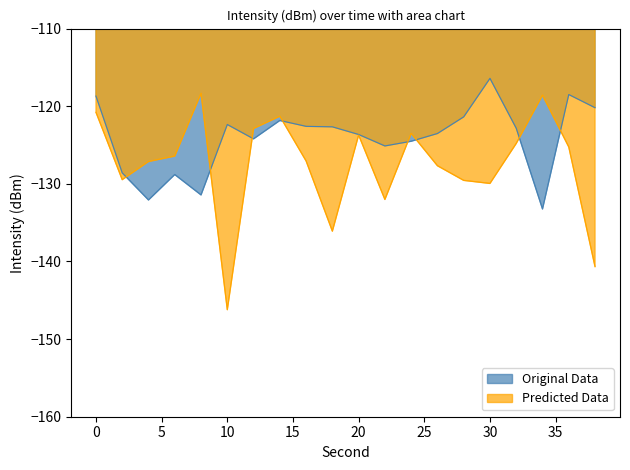

What is the value of the Original Data point at the 6th from the left?

-122.4